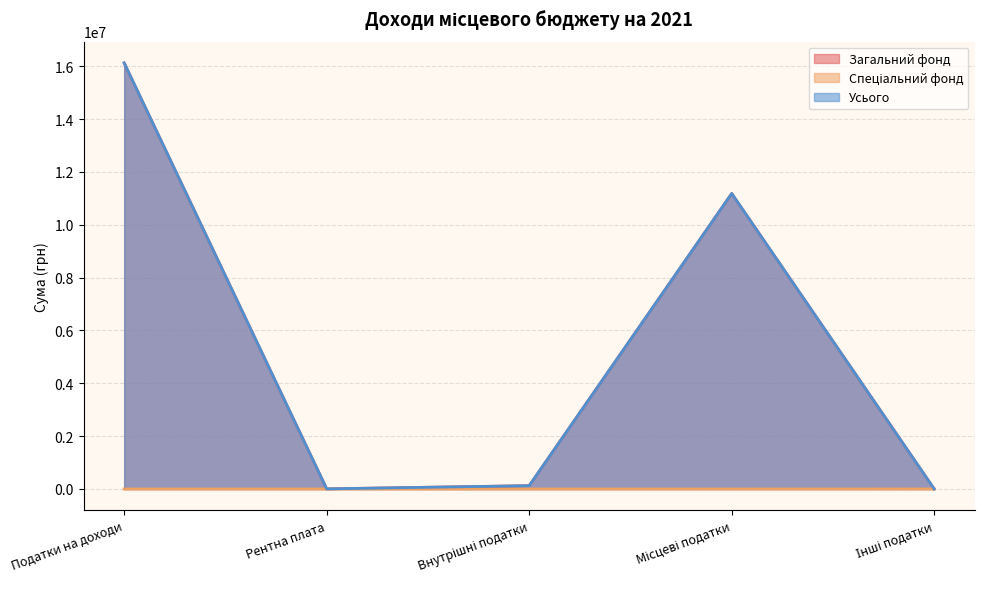

True or false: Усього and Спеціальний фонд cross at least once.

False